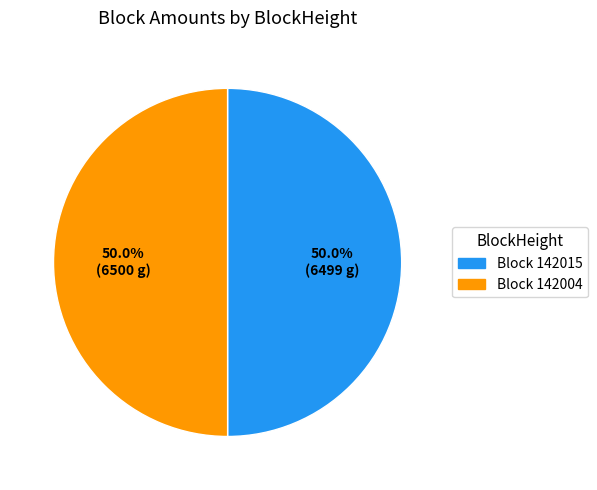

What is the total percentage of Block 142004 and Block 142015?

100.0%